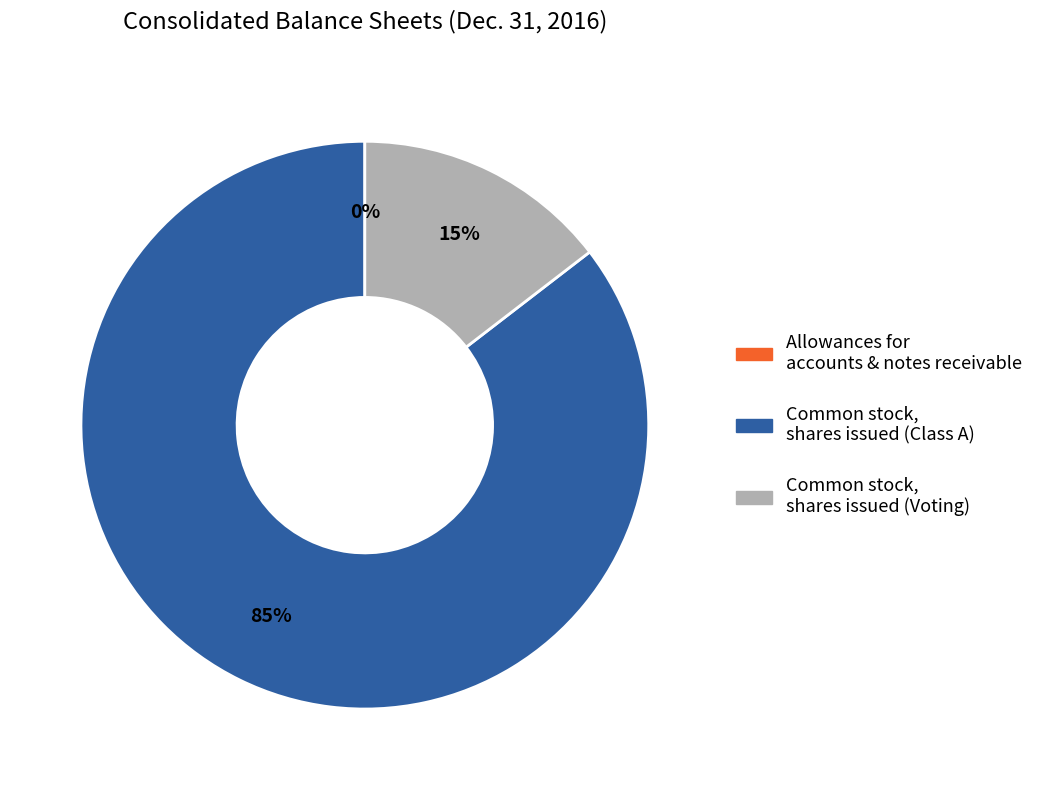

Is the sum of Common stock, shares issued (Class A) and Common stock, shares issued (Voting) greater than half?

Yes